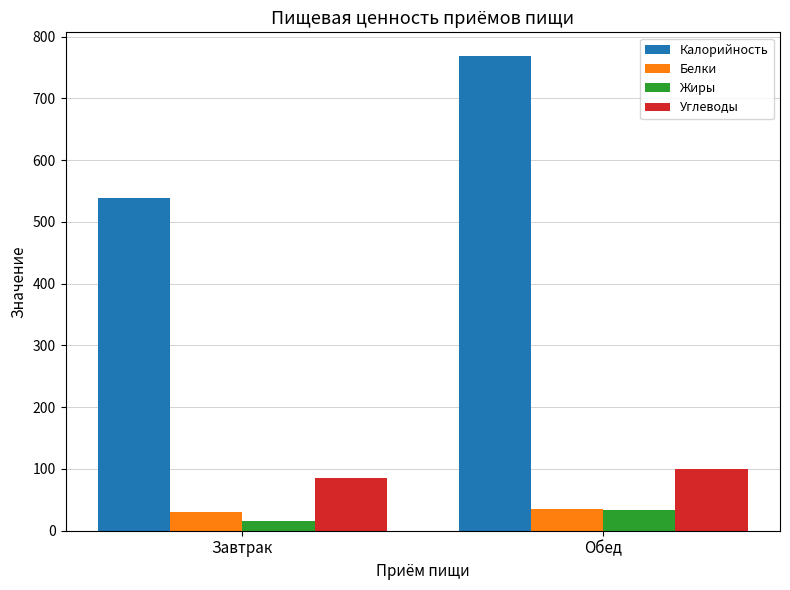

What is the difference between the Калорийность values at Обед and Завтрак?

229.9